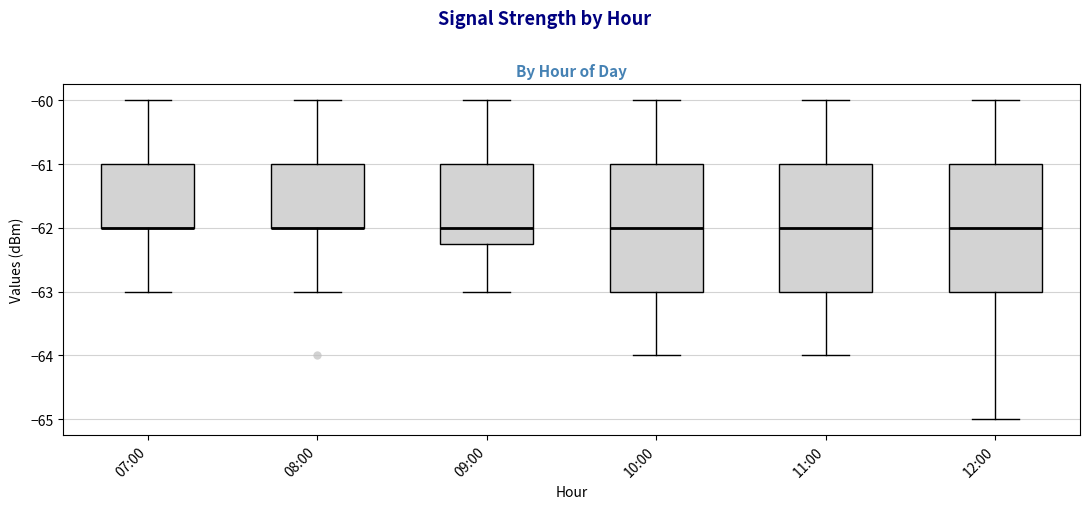

Reading left to right, transcribe this box plot: for each box, give where its median line is, the range the box spans, and where its two whiskers end, as read against the y-axis. The values are not printed on the chart, so give them approximately, as read against the axis.

07:00: median -62.0 (drawn on the box's lower edge), box -62.0 to -61.0, whiskers -63.0 to -60.0
08:00: median -62.0 (drawn on the box's lower edge), box -62.0 to -61.0, whiskers -63.0 to -60.0
09:00: median -62.0, box -62.2 to -61.0, whiskers -63.0 to -60.0
10:00: median -62.0, box -63.0 to -61.0, whiskers -64.0 to -60.0
11:00: median -62.0, box -63.0 to -61.0, whiskers -64.0 to -60.0
12:00: median -62.0, box -63.0 to -61.0, whiskers -65.0 to -60.0